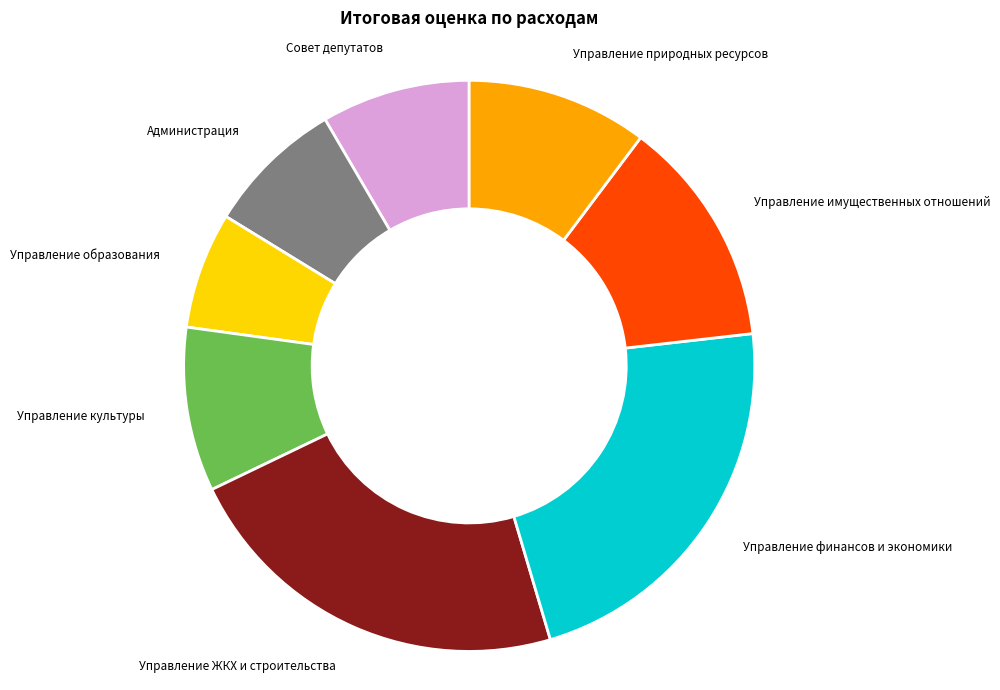

Which has a higher value, Управление ЖКХ и строительства or Администрация?

Управление ЖКХ и строительства